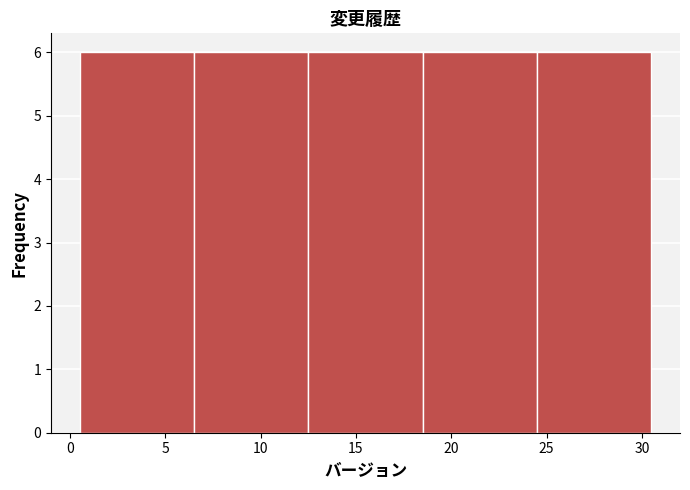

What is the height of the bar covering 24.5 to 30.5 on the x-axis? The values are not printed on the chart, so give them approximately, as read against the axis.

6